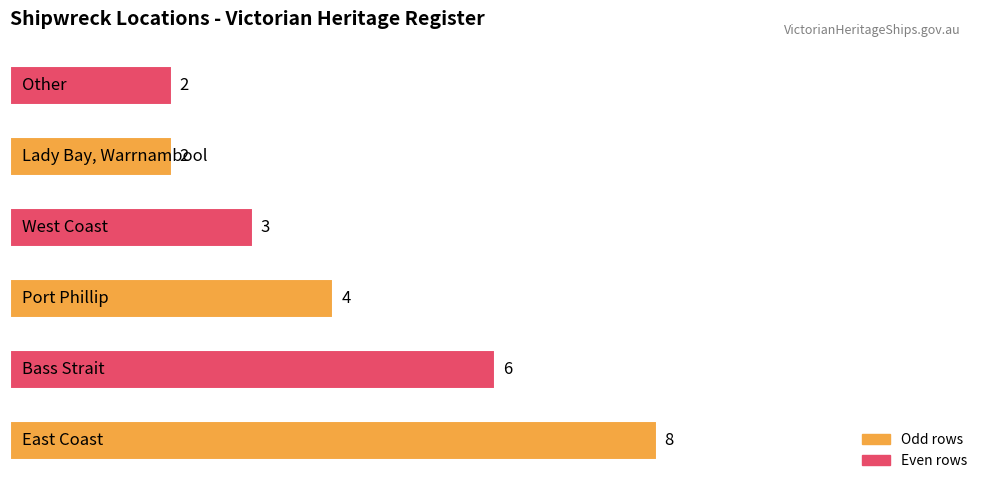

Reading bottom to top, extract all data points from this chart.

8	6	4	3	2	2